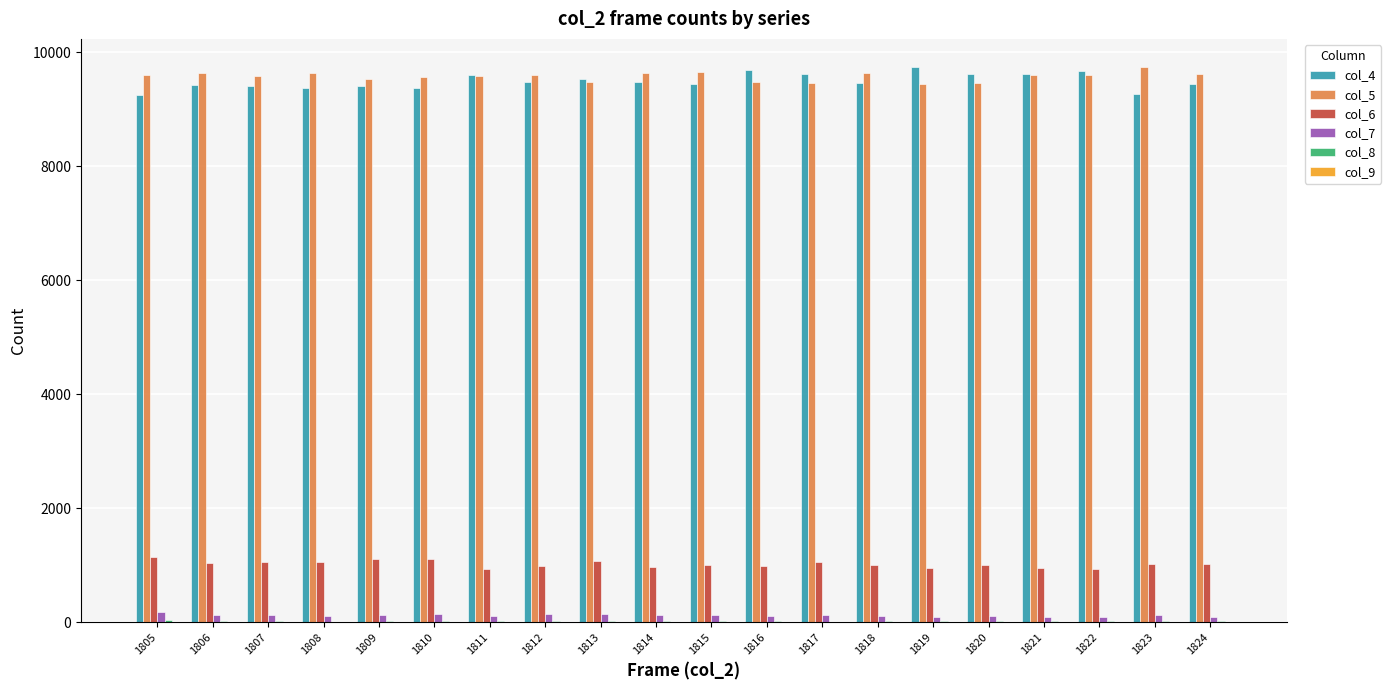

True or false: col_6 has a value of 998 at 1820.

True